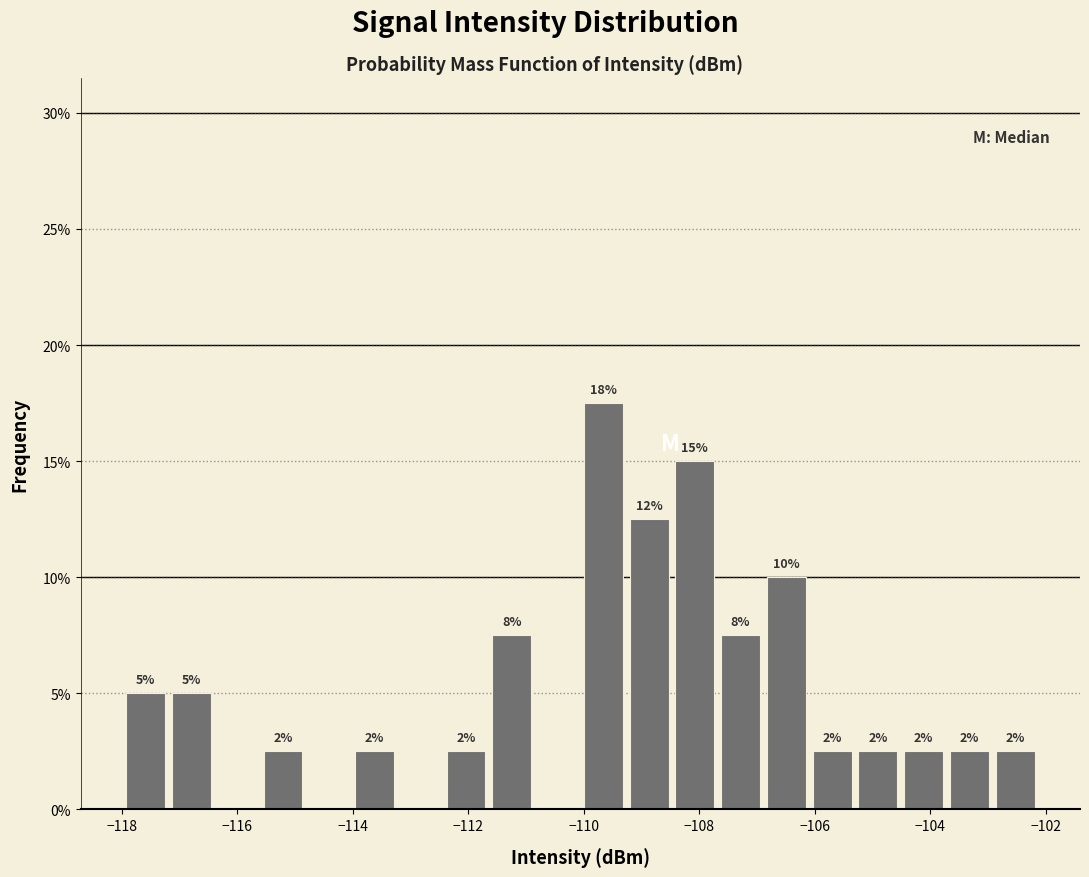

Read against the x-axis, roughly where is the centre of the tallest bar?

-109.6